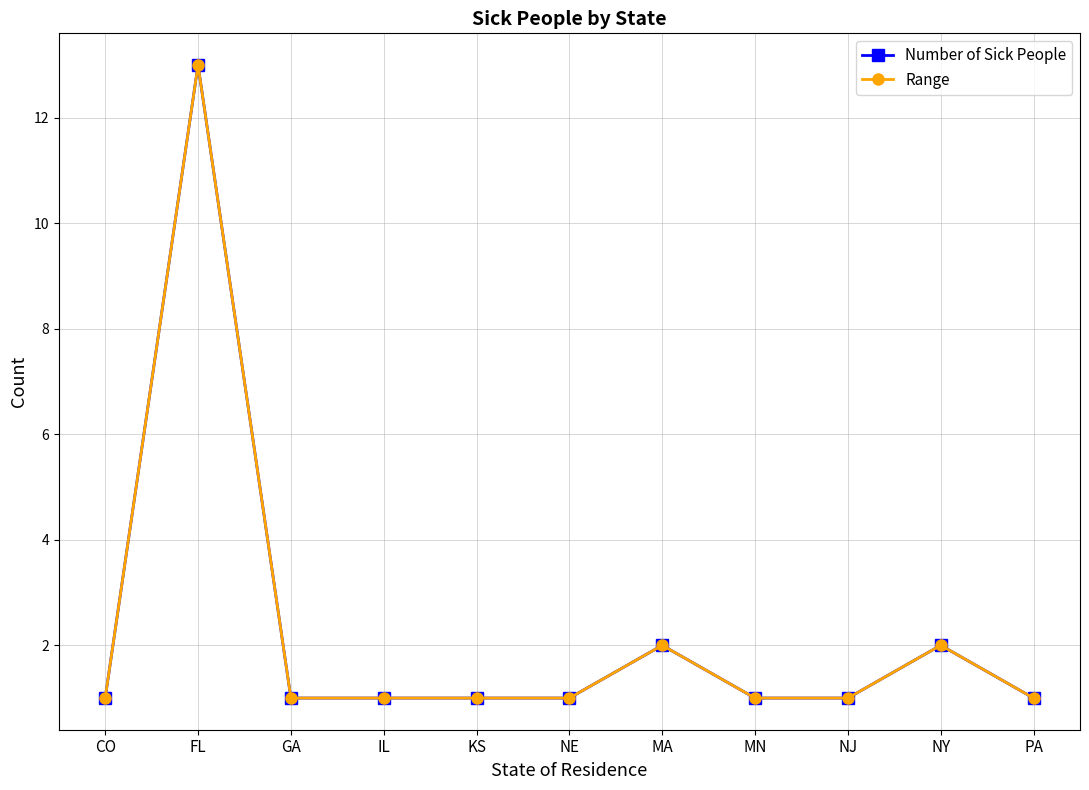

Which category has the highest value in the Range series?

FL